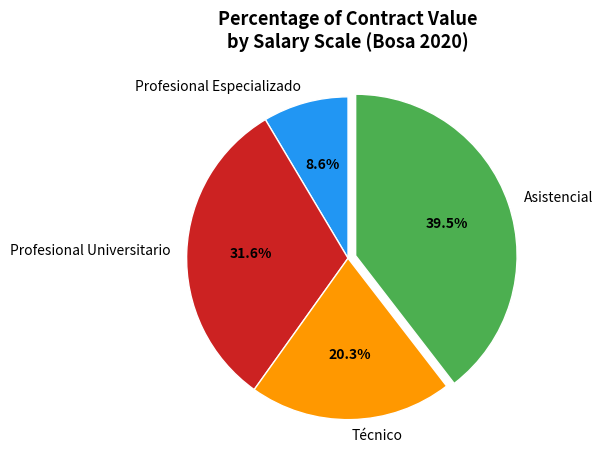

Is there a majority slice in this chart?

No